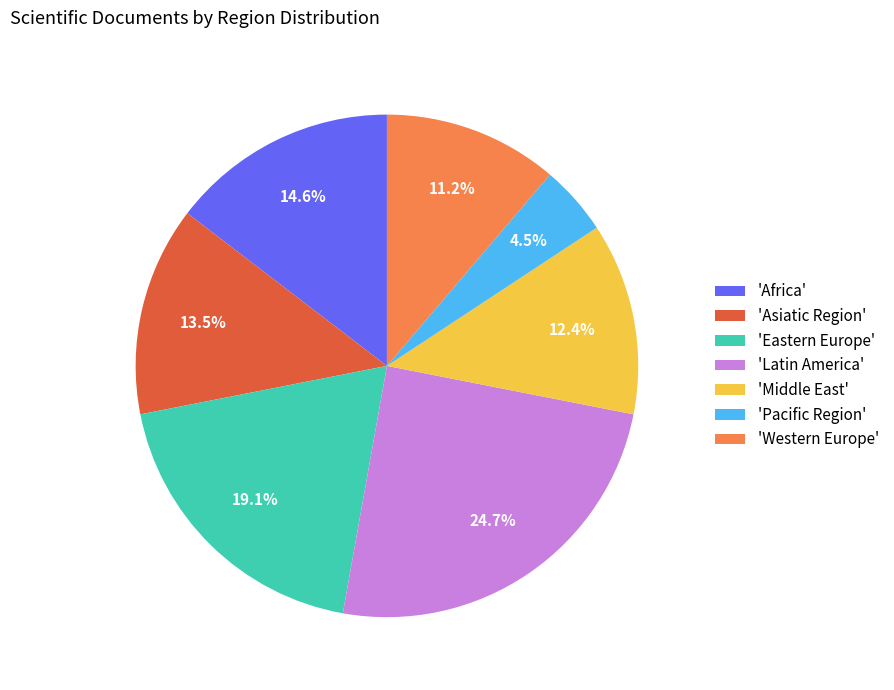

Is there any slice that represents more than half of the pie?

No